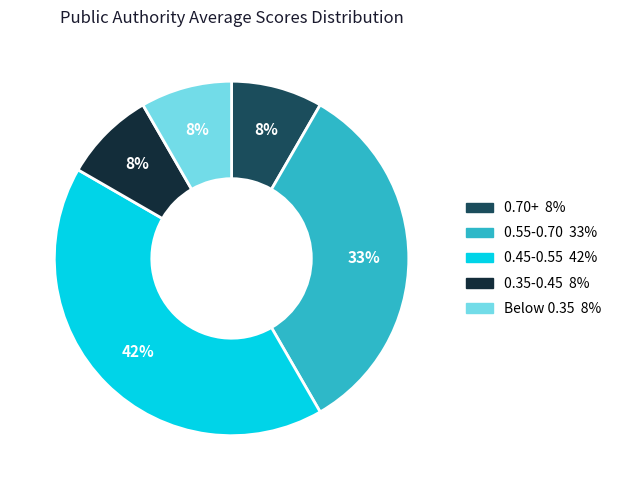

How many slices are in this pie chart?

5